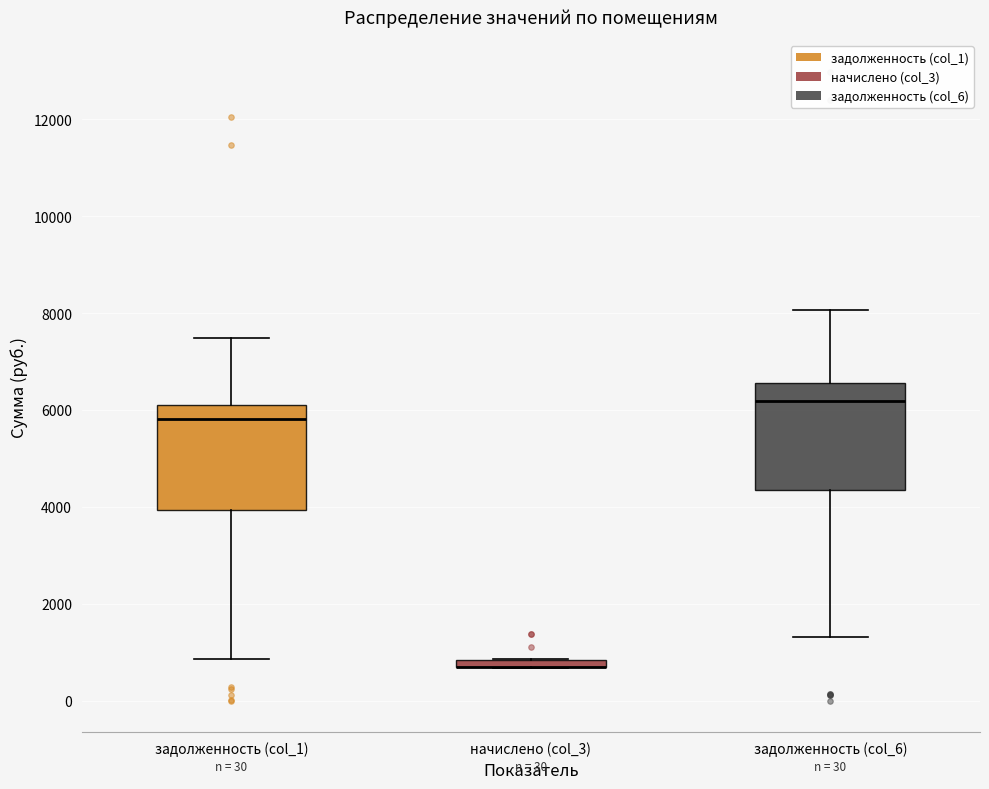

Where does the upper whisker of the box for задолженность (col_1) end on the y-axis? The values are not printed on the chart, so give them approximately, as read against the axis.

7400